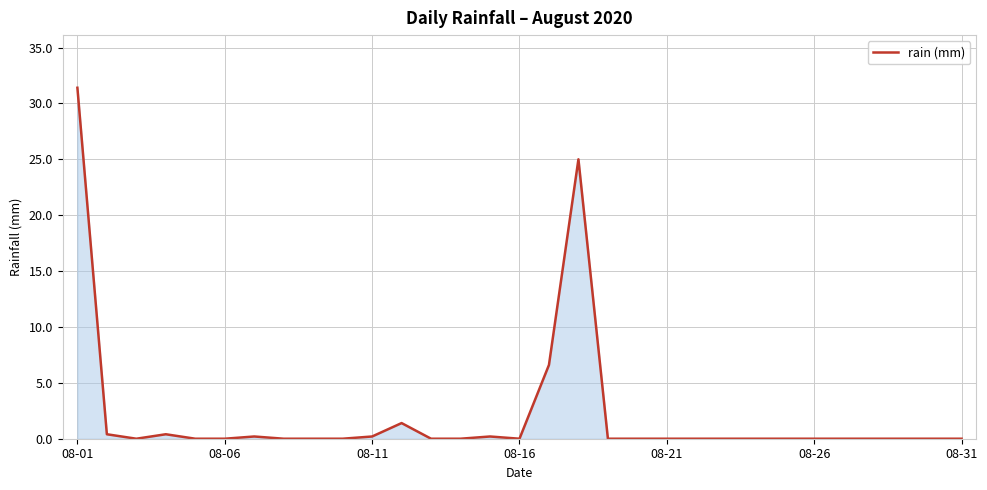

What is the sum of all values?

65.8